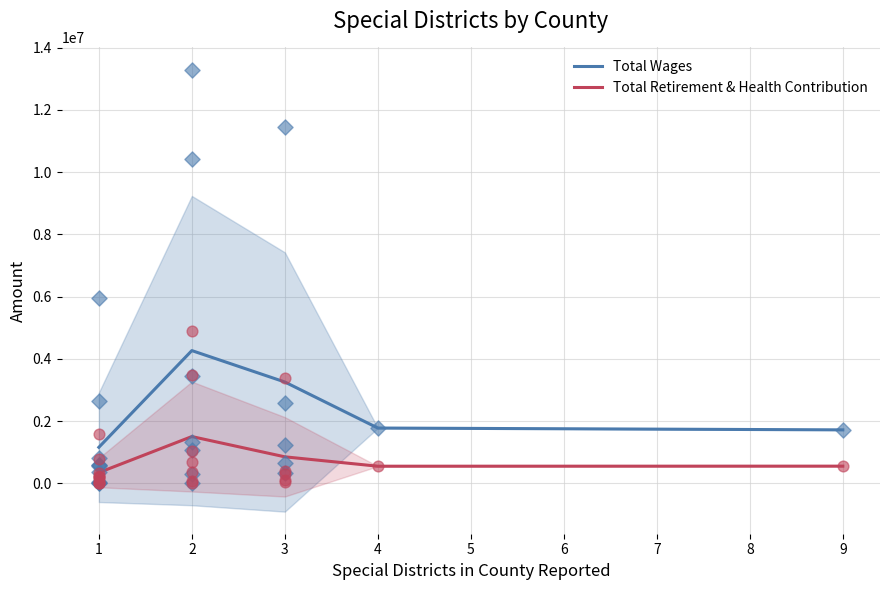

Is the value of Total Wages at 2 greater than the value of Total Retirement & Health Contribution at 1?

Yes